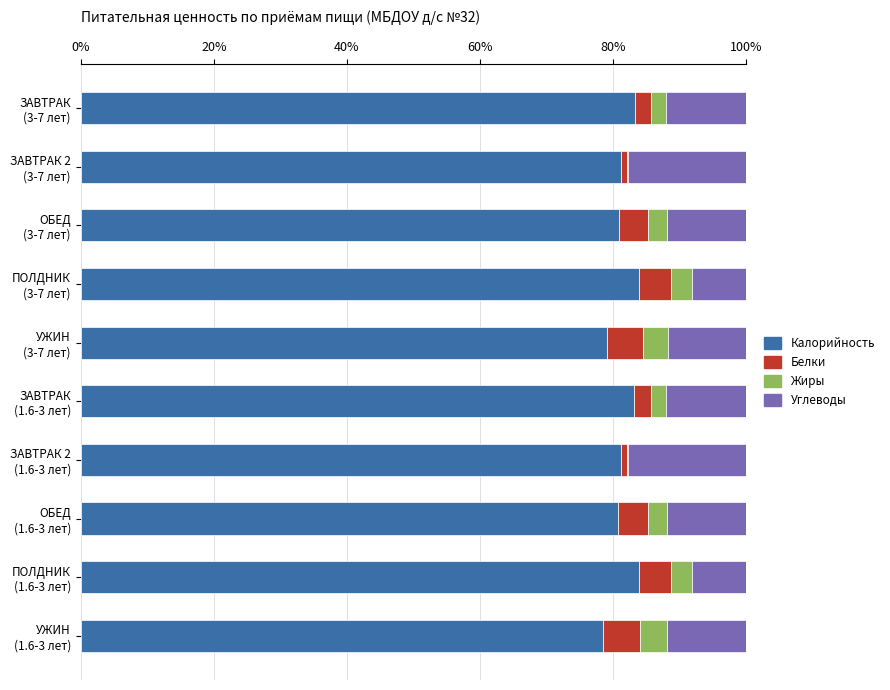

What are all the series names shown in the legend?

Калорийность, Белки, Жиры, Углеводы